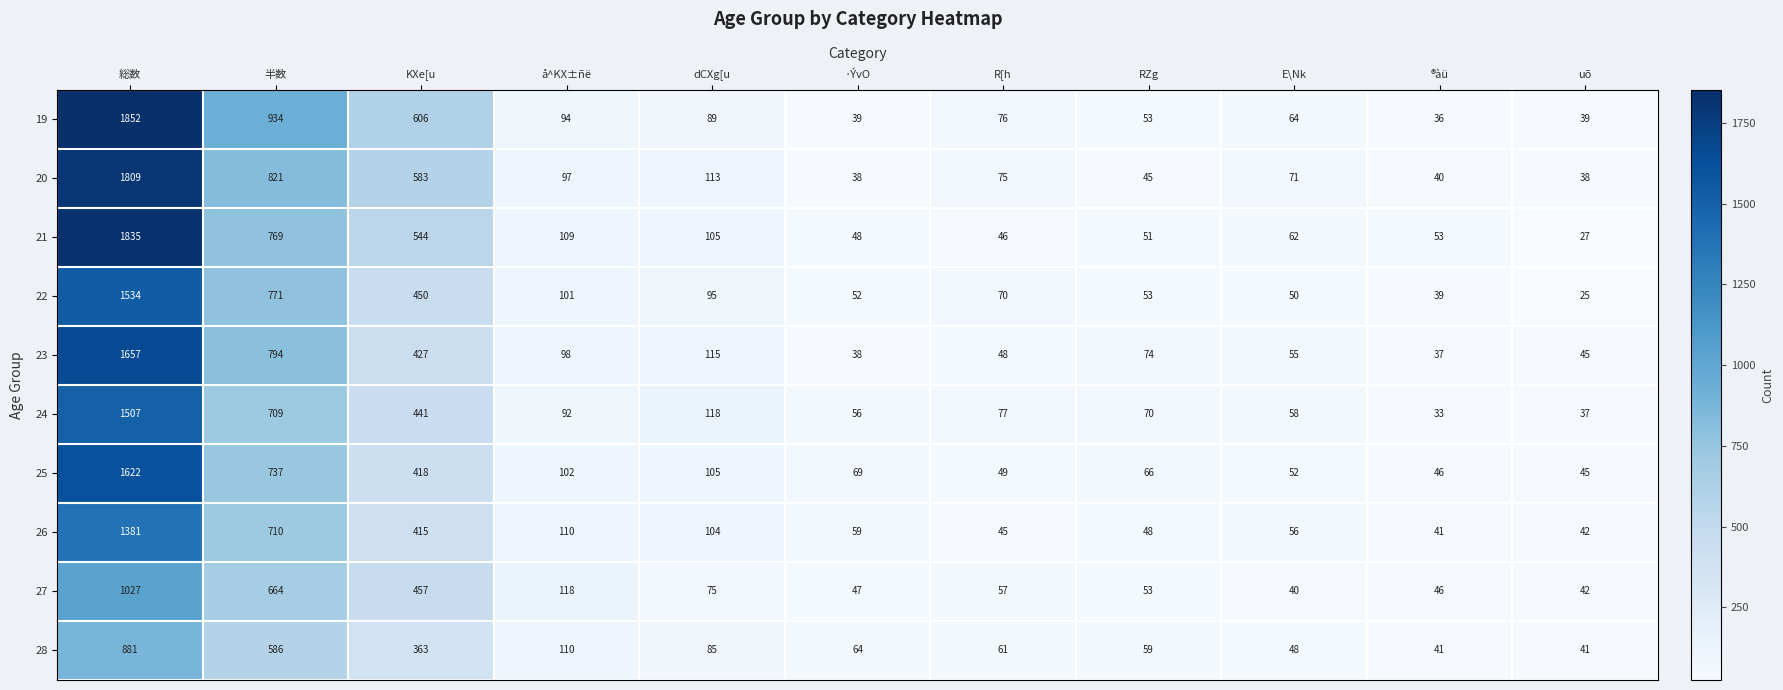

How many distinct data groups are displayed?

10